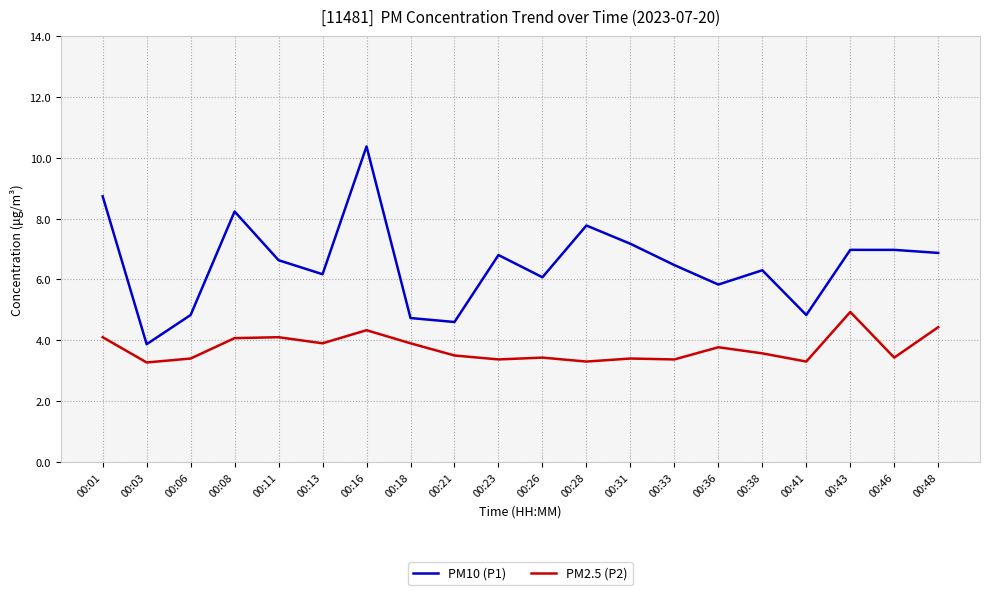

How many lines are shown in the chart?

2